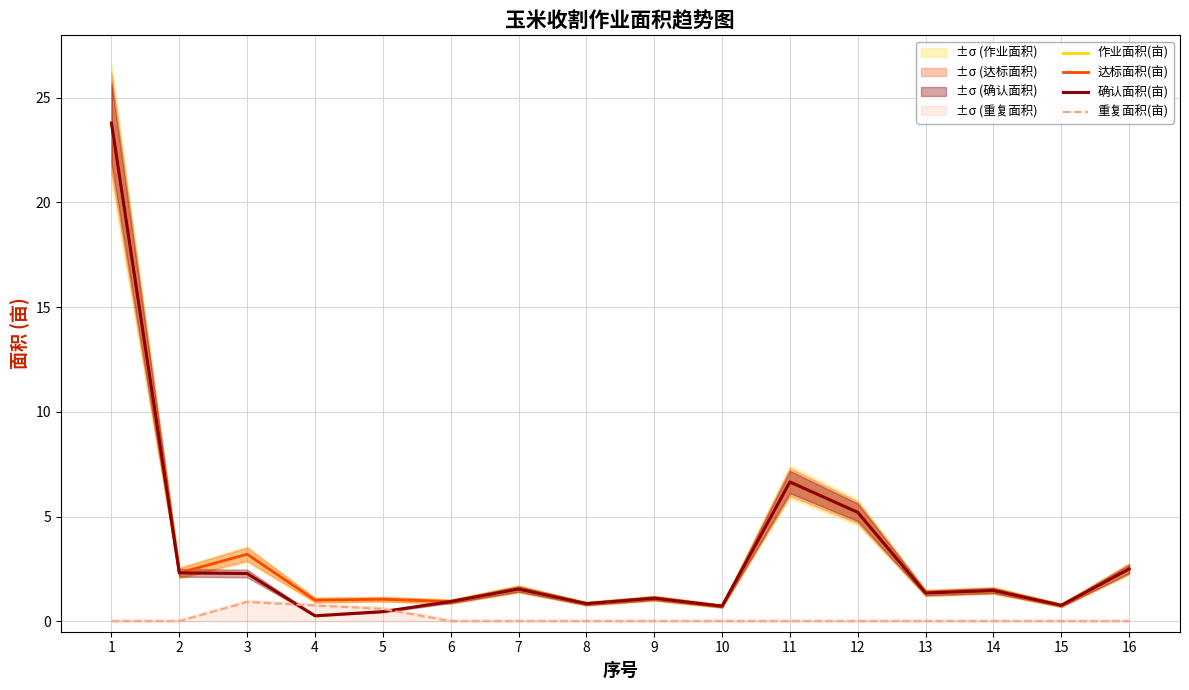

Is this an area chart (filled region under the line)?

No